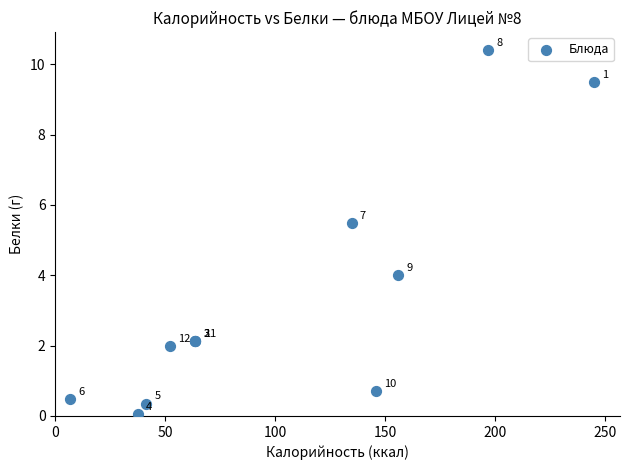

What Y value in the scatter plot is closest to 5?

5.5